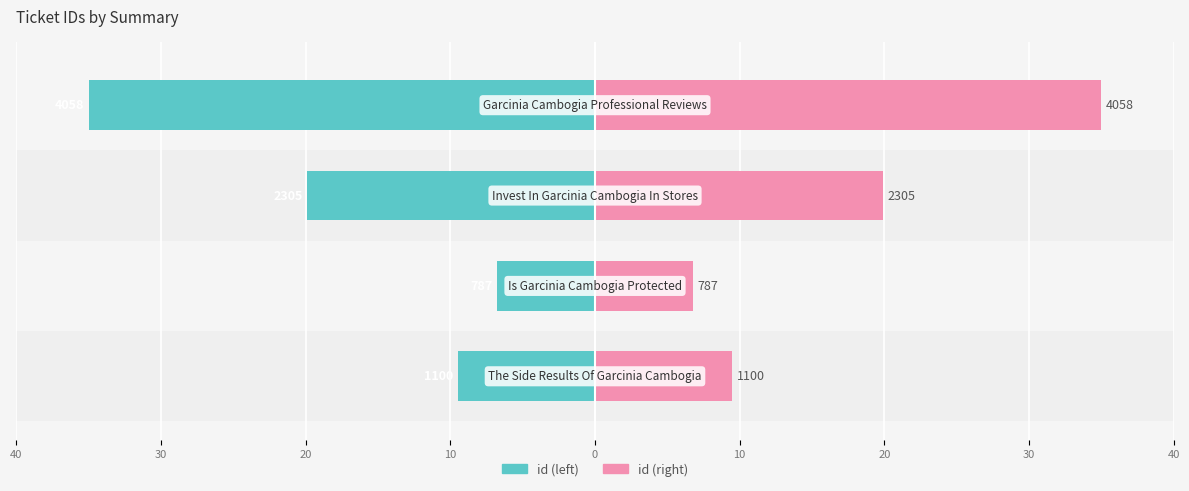

The value of id (right) at 10 is 18.3. True or false?

False